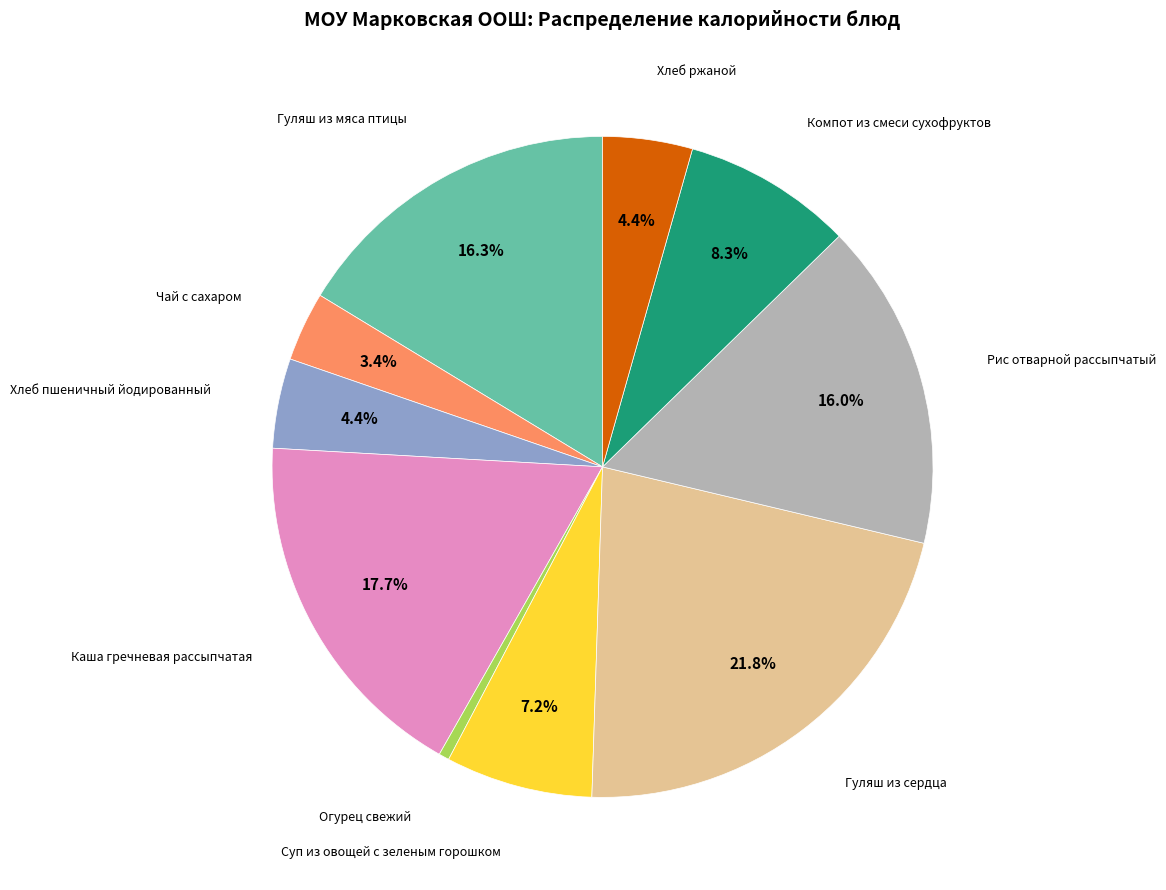

Does any single category account for the majority?

No